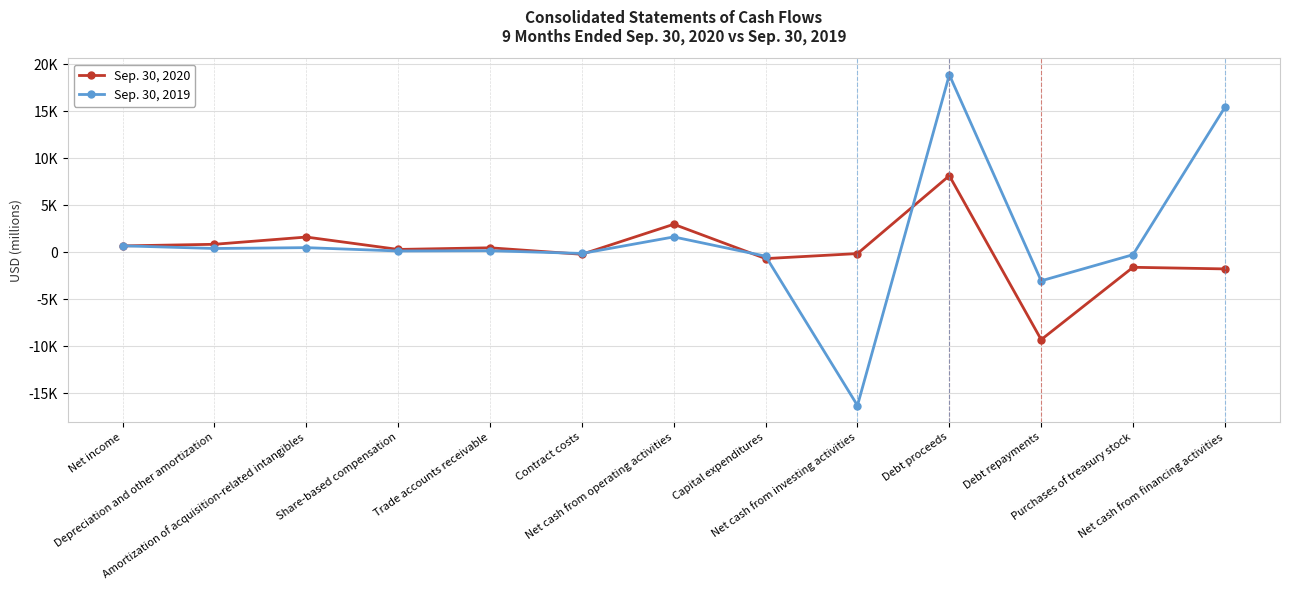

What are all the series names shown in the legend?

Sep. 30, 2020, Sep. 30, 2019